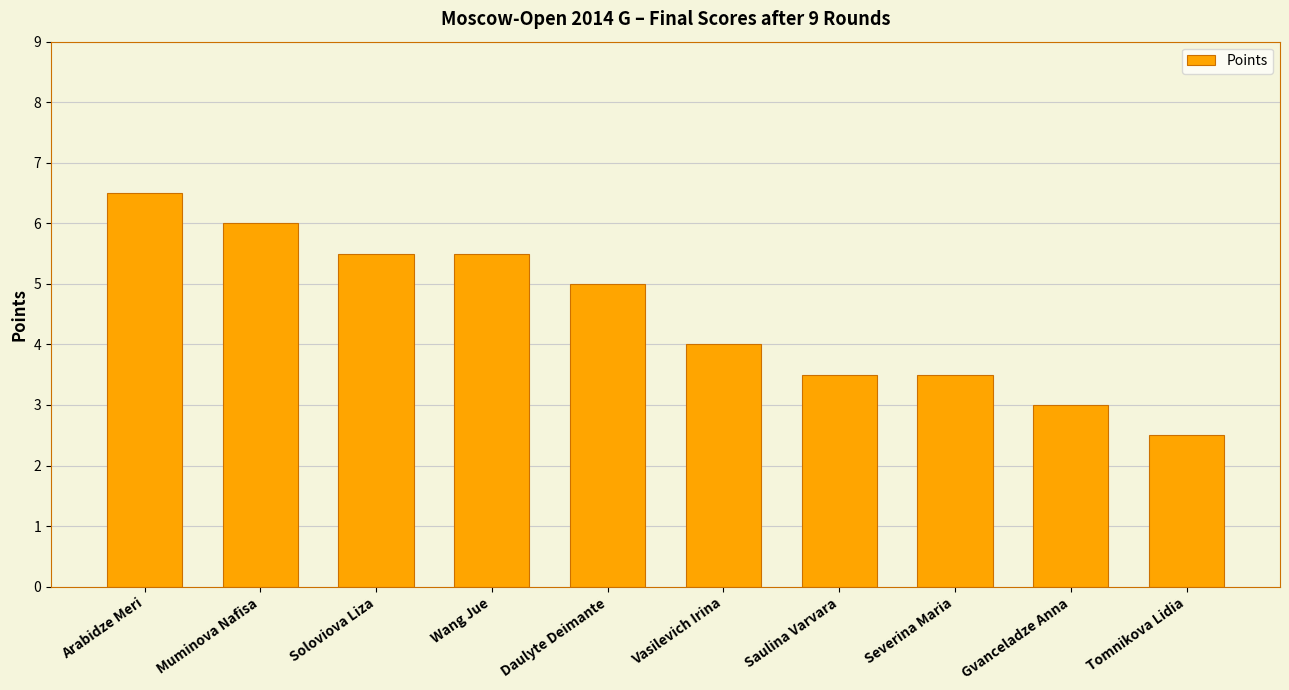

Which category has the highest value across all series?

Arabidze Meri